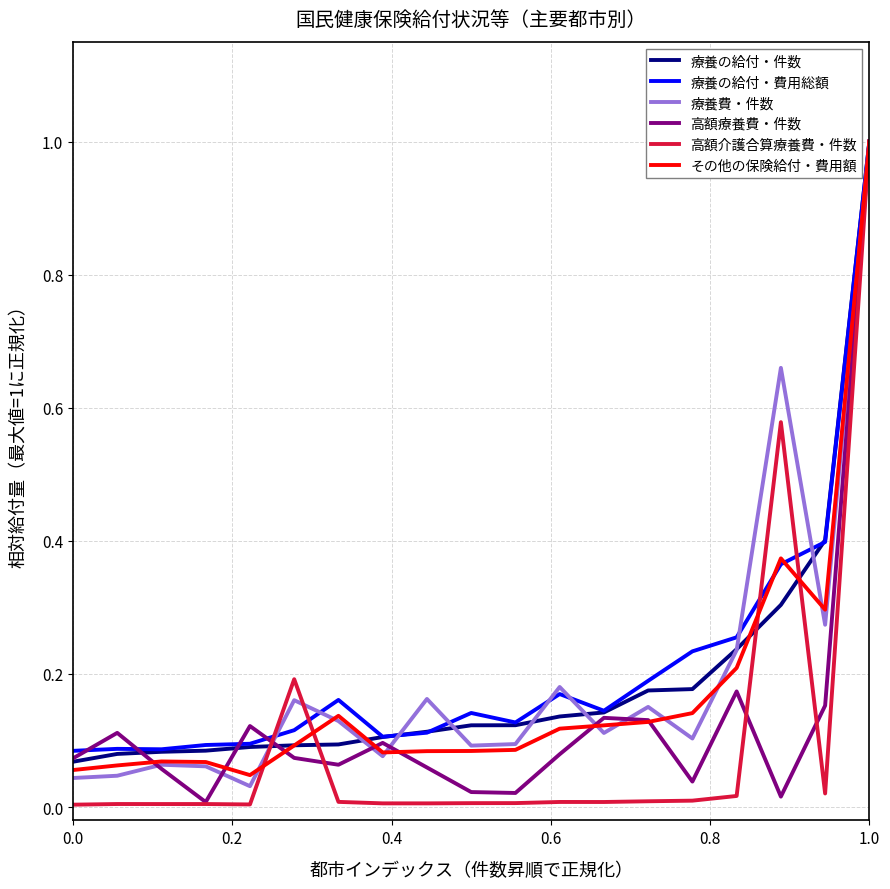

What is the maximum value for 療養の給付・費用総額?

1.0